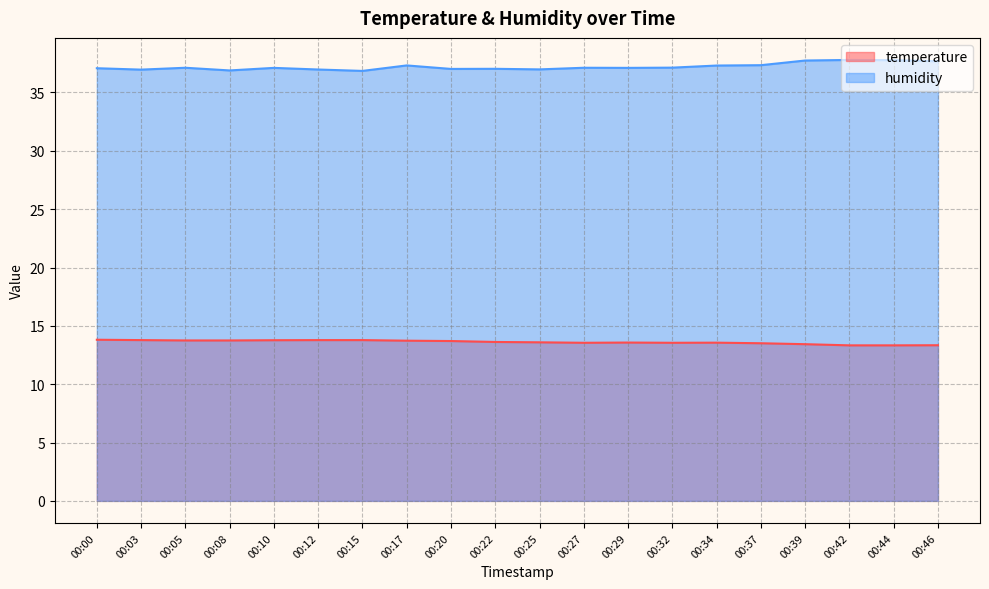

At how many categories does at least one series exceed 33?

20